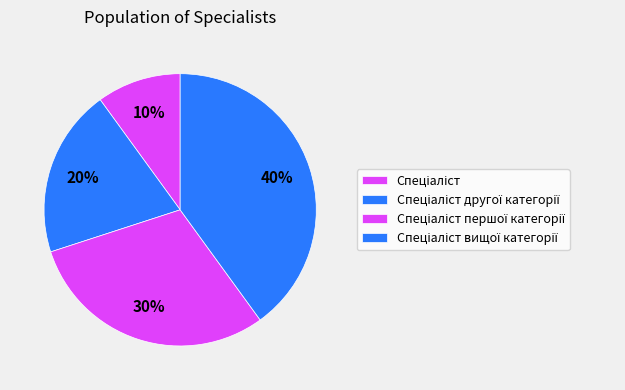

Count the number of slices in the pie.

4